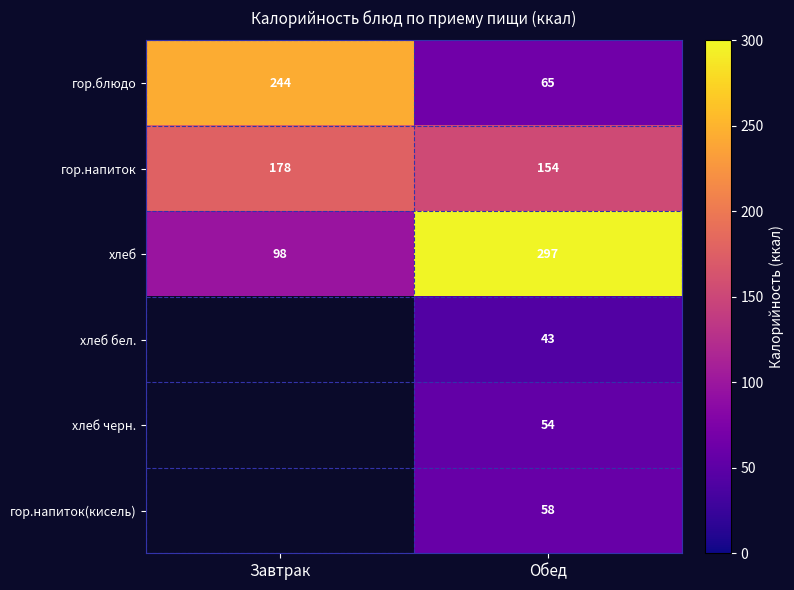

At Обед, list the series in order from largest to smallest.

хлеб, гор.напиток, гор.блюдо, гор.напиток(кисель), хлеб черн., хлеб бел.